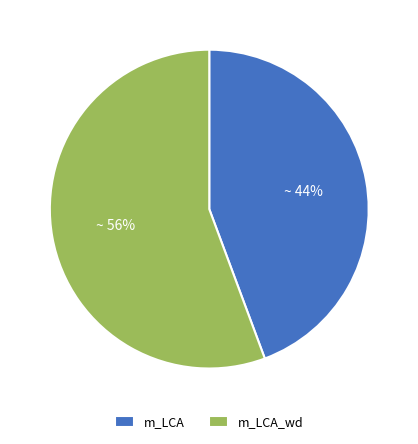

What percentage is the m_LCA_wd slice, to the nearest percent?

56%